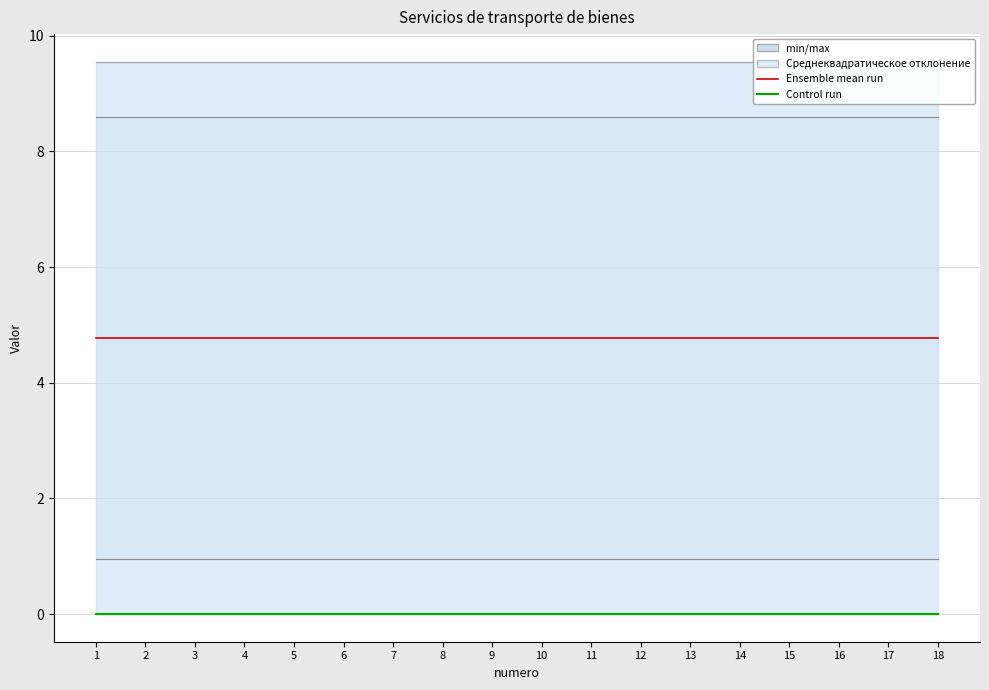

Which label corresponds to the largest value in the chart?

1